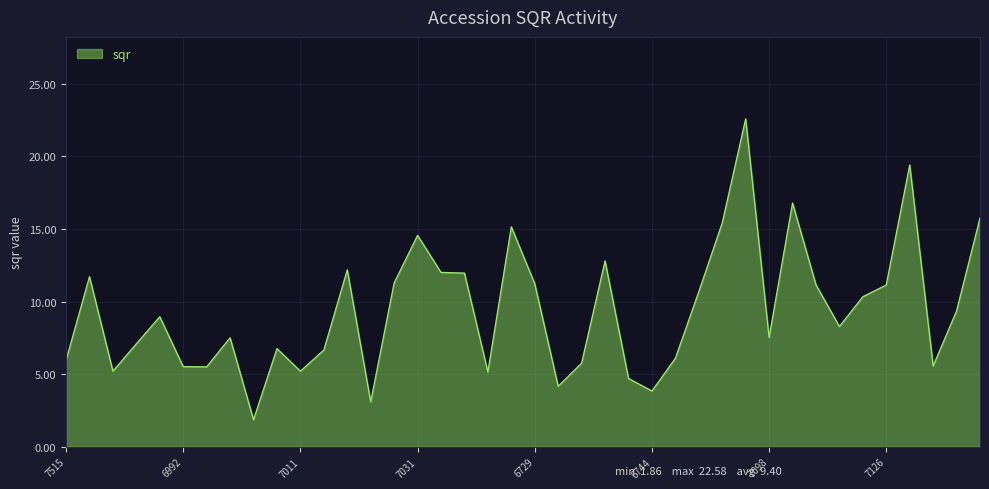

How many values are below 8?

19